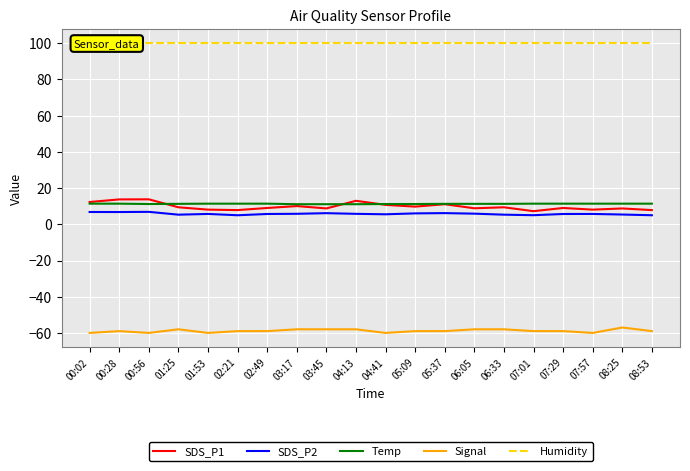

At which label does SDS_P1 reach its peak?

00:56